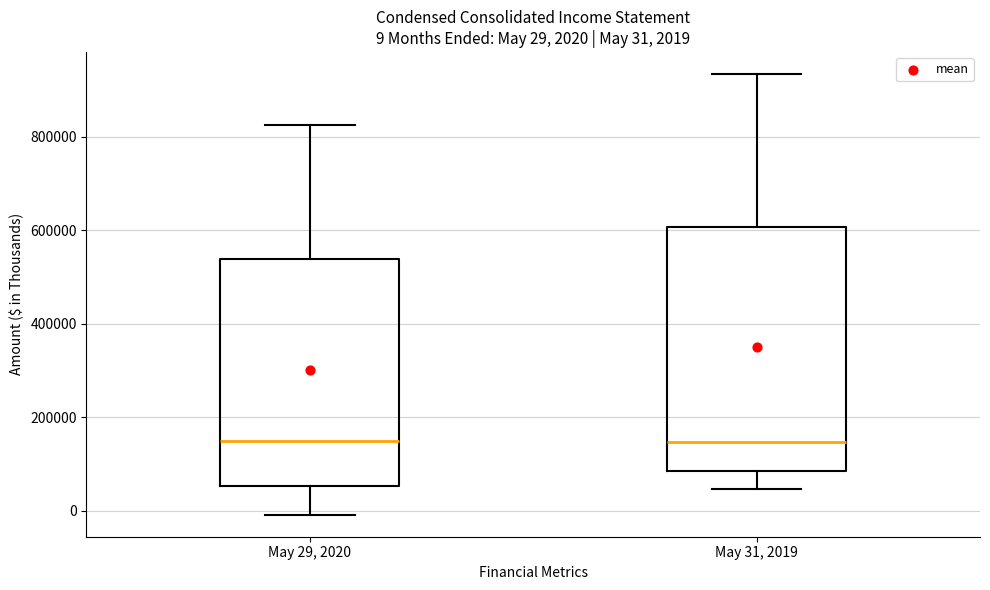

Comparing the boxes themselves (not the whiskers), which one is the tallest?

May 31, 2019